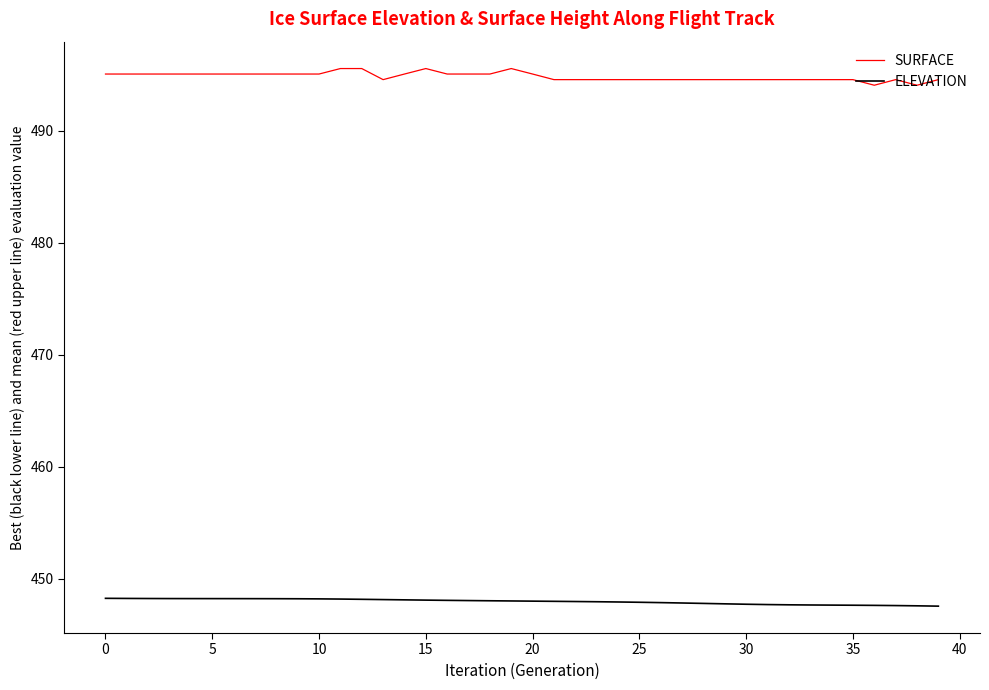

Which series has the widest spread of values?

SURFACE